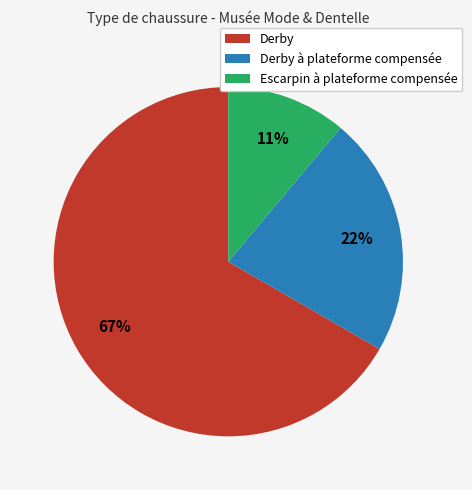

To the nearest percent, what is the difference between the largest and smallest slice percentages?

56%